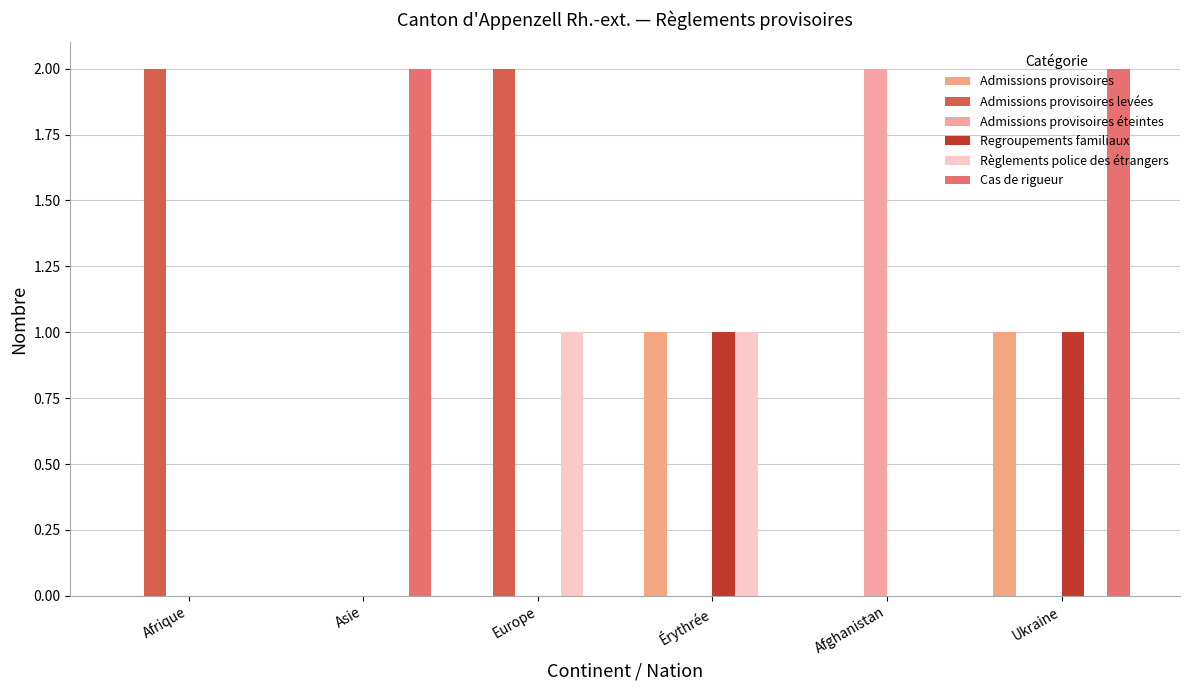

Reading left to right, transcribe all the data shown in this chart.

Admissions provisoires: 0	0	0	1	0	1
Admissions provisoires levées: 2	0	2	0	0	0
Admissions provisoires éteintes: 0	0	0	0	2	0
Regroupements familiaux: 0	0	0	1	0	1
Règlements police des étrangers: 0	0	1	1	0	0
Cas de rigueur: 0	2	0	0	0	2